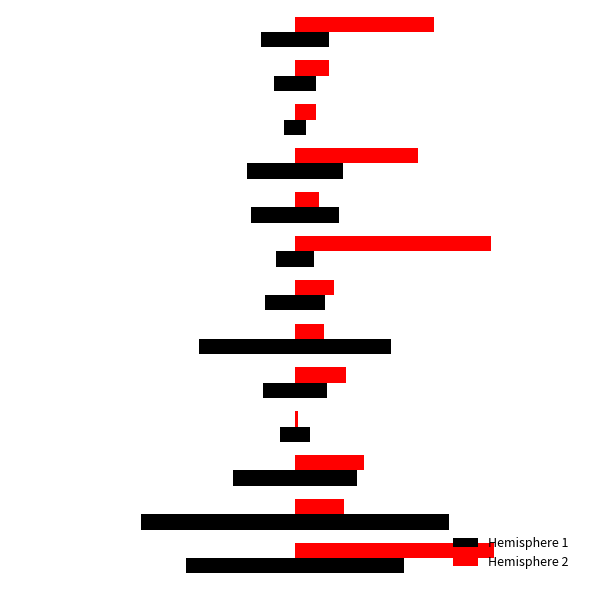

What is the greatest value displayed?

0.8